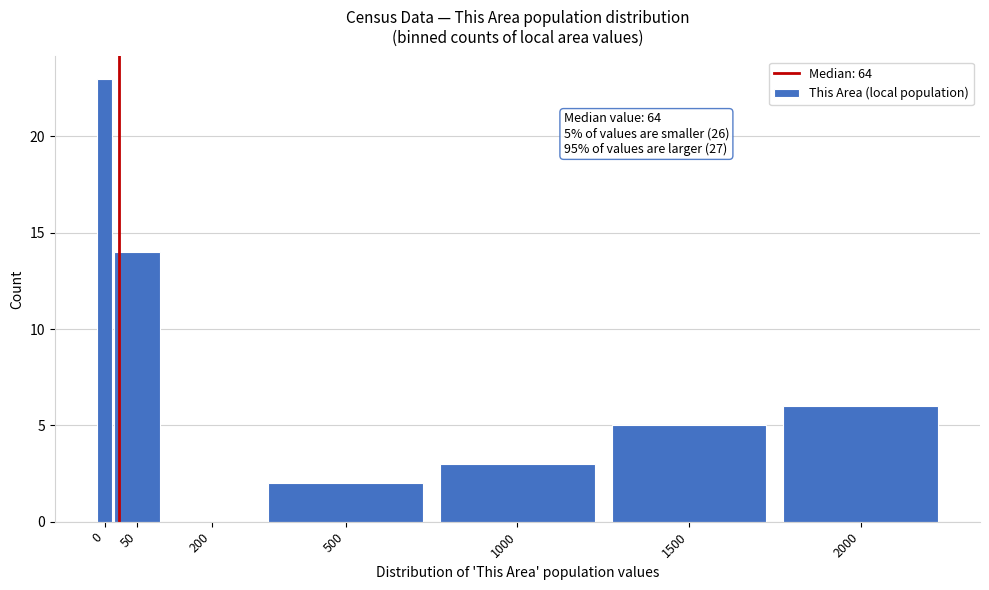

Reading left to right, list all the values displayed in this chart.

0=23	50=14	200=0	500=2	1000=3	1500=5	2000=6